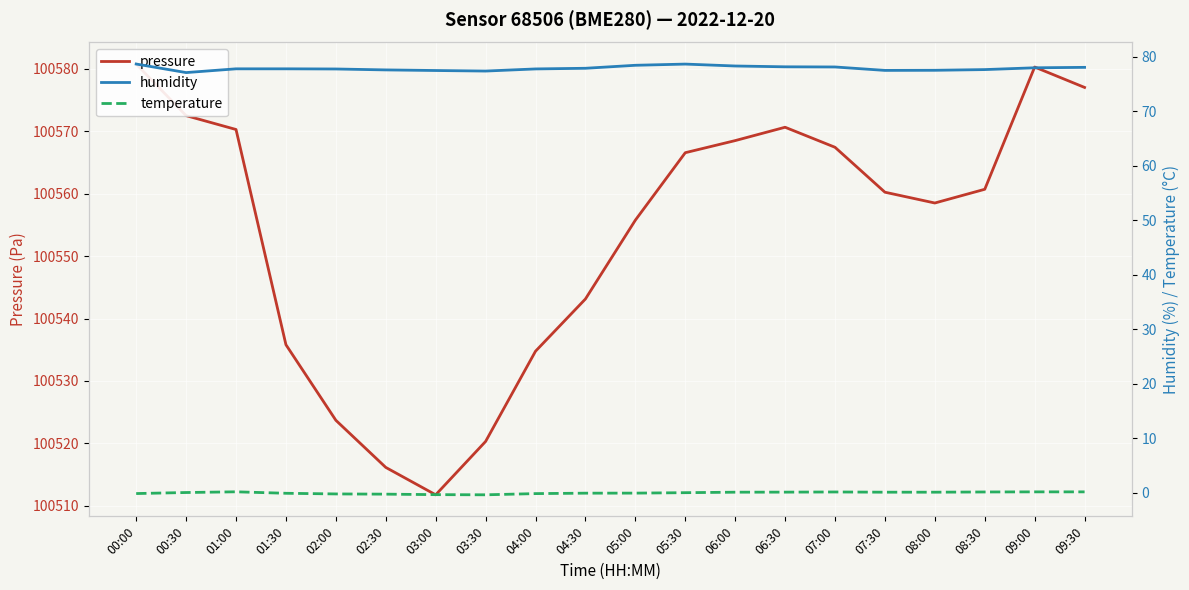

Reading right to left, what are all the values shown in this chart?

pressure: 100577.0	100580.3	100560.7	100558.5	100560.2	100567.4	100570.7	100568.5	100566.6	100555.8	100543.1	100534.8	100520.3	100511.8	100516.1	100523.7	100535.8	100570.3	100572.5	100580.8
humidity: 78.1	78.0	77.7	77.5	77.5	78.2	78.2	78.3	78.7	78.5	77.9	77.8	77.4	77.5	77.6	77.8	77.8	77.8	77.1	78.7
temperature: 0.1	0.1	0.1	0.1	0.1	0.1	0.1	0.1	-0.0	-0.1	-0.1	-0.2	-0.4	-0.4	-0.3	-0.3	-0.1	0.1	-0.0	-0.2